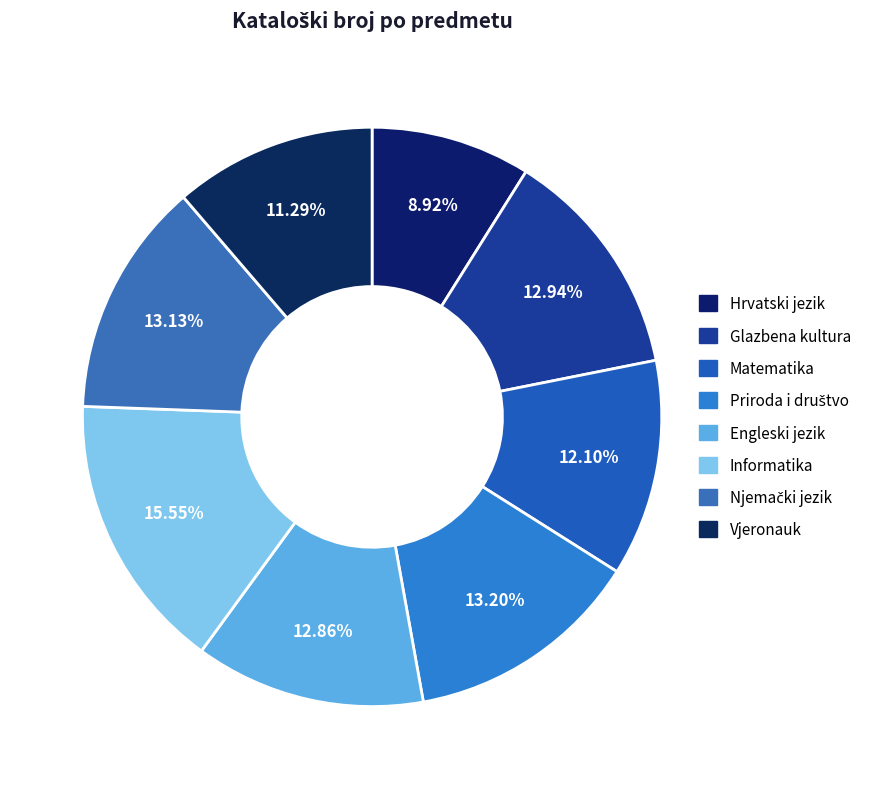

How many segments does this pie chart have?

8